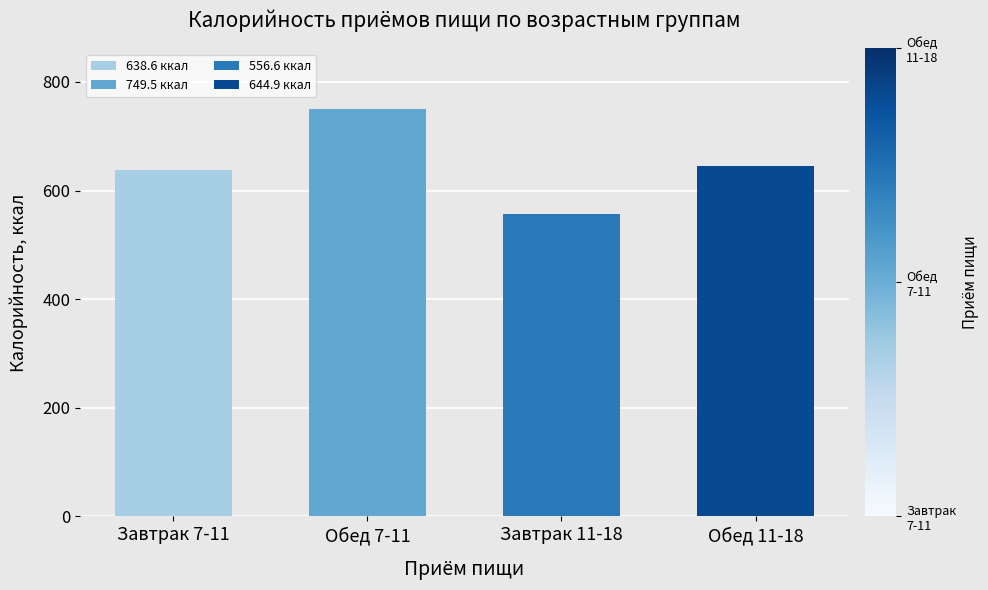

At which category does the chart reach its peak across all series?

Обед 7-11